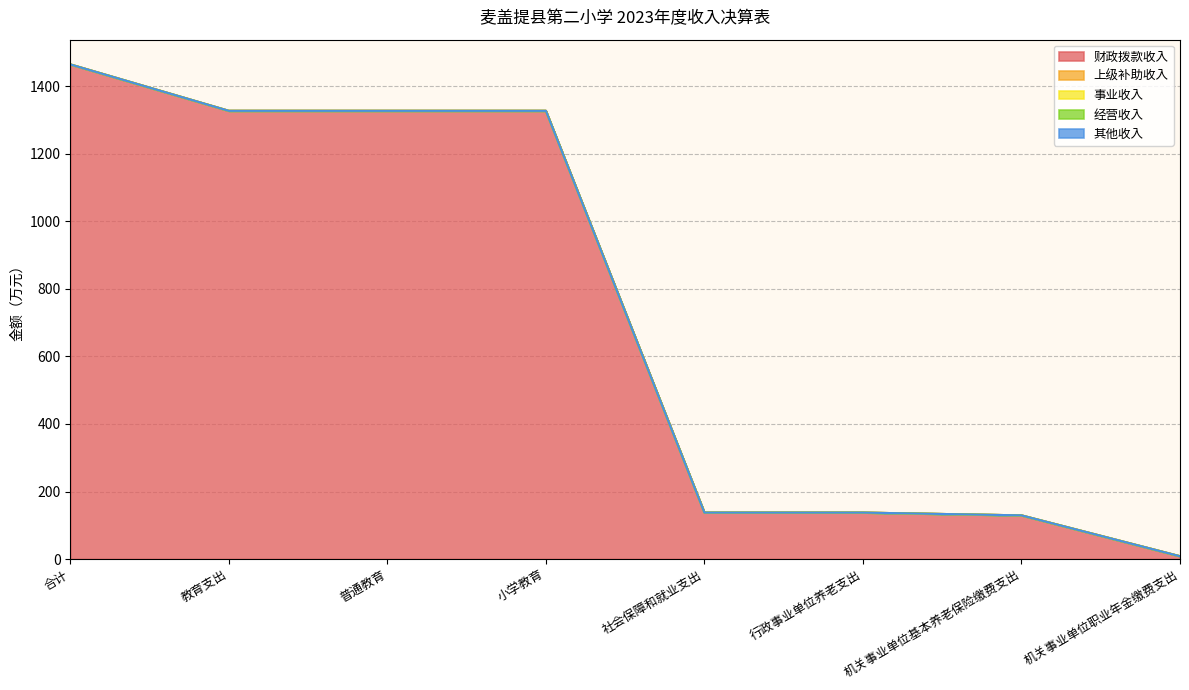

How many lines are shown in the chart?

5